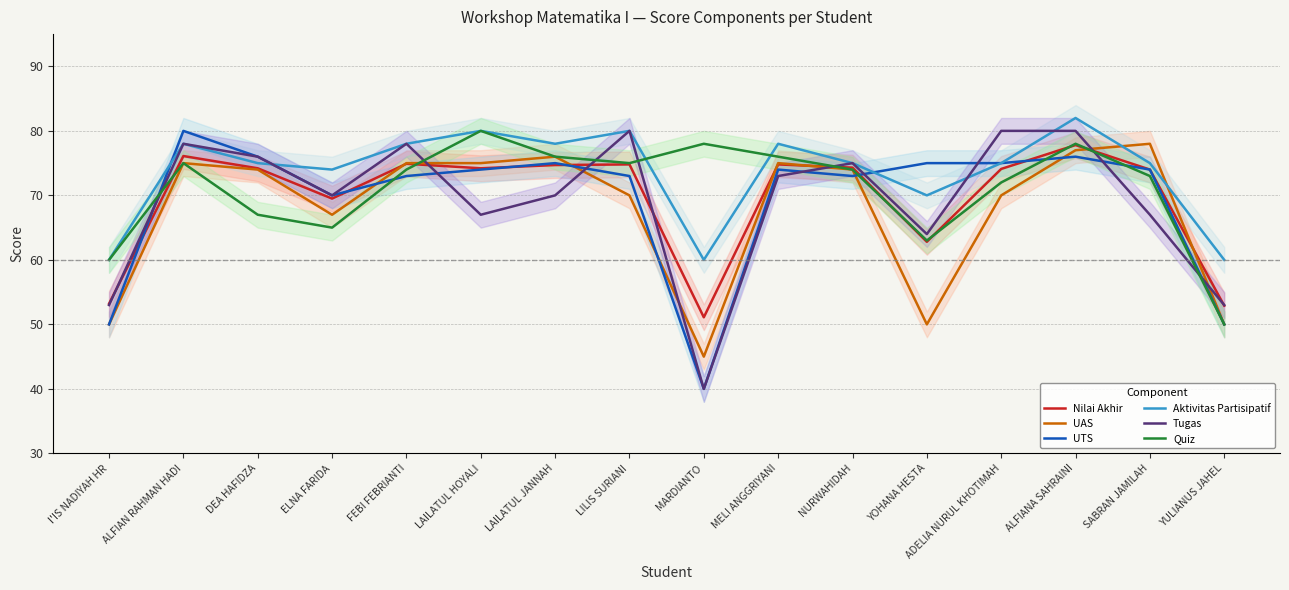

Which has a higher value, ALFIAN RAHMAN HADI or LAILATUL HOYALI?

ALFIAN RAHMAN HADI